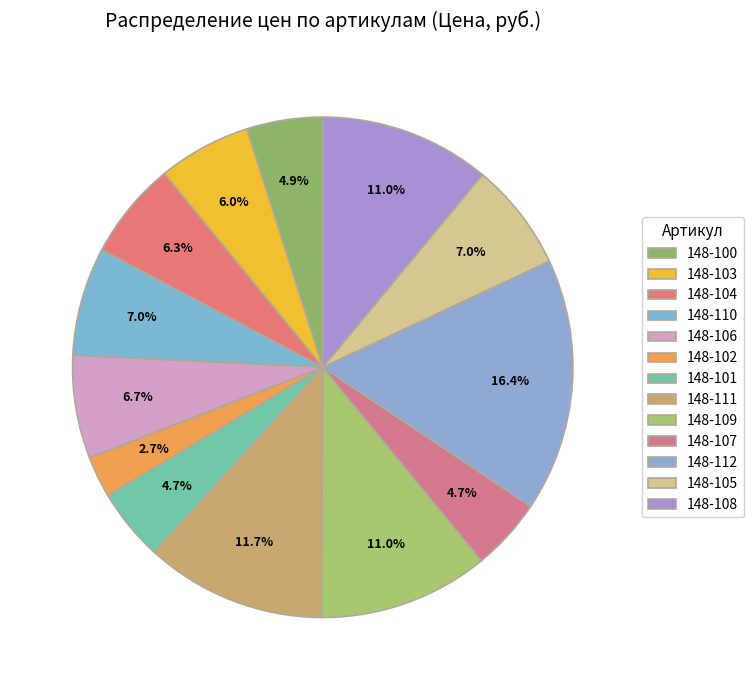

True or false: 148-108 accounts for 1% of the total.

False